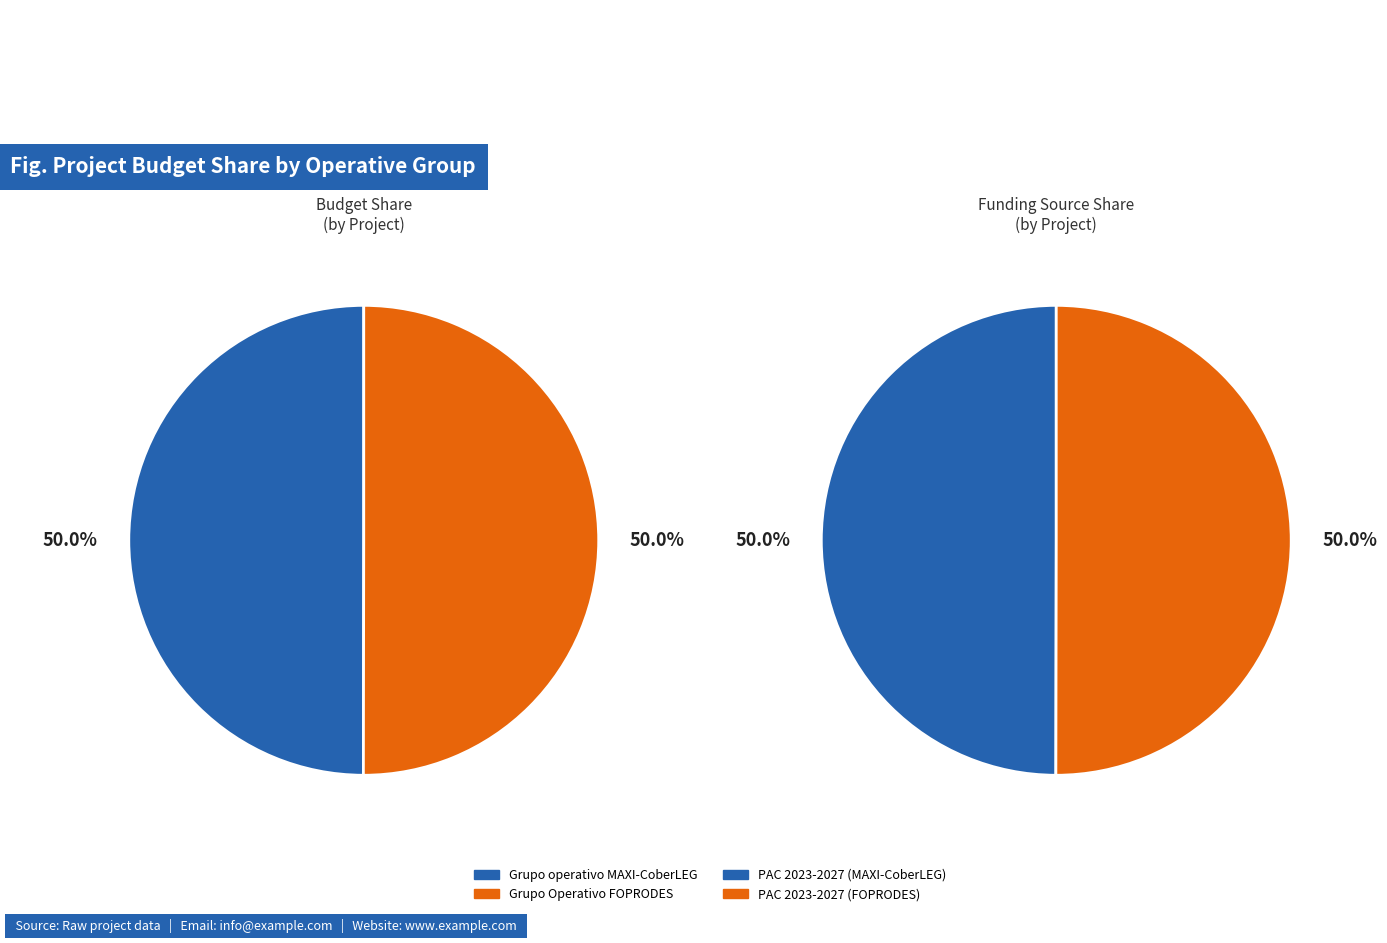

To the nearest percent, what is the average slice percentage?

50%